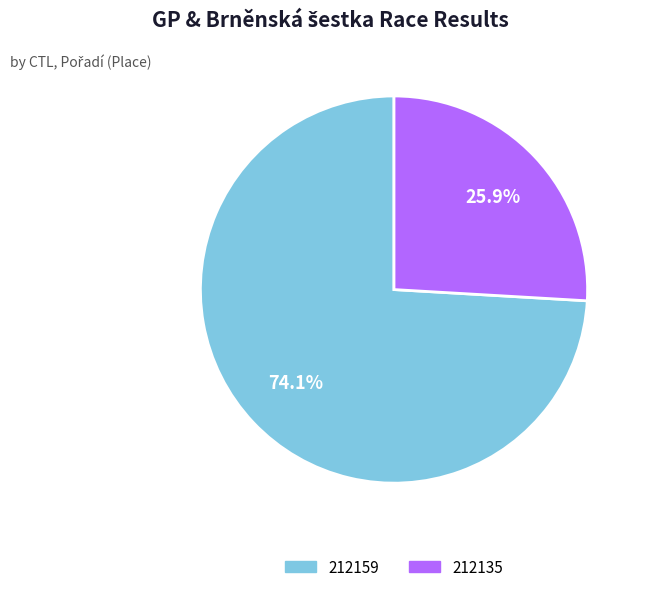

Which category accounts for the majority?

212159